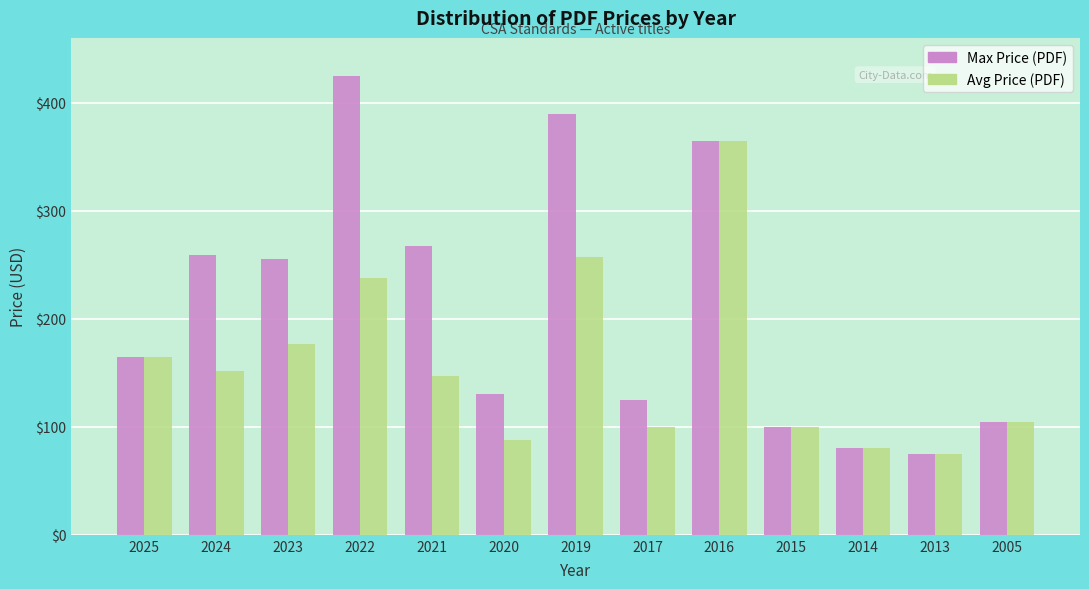

What is the total value across all series at 2014?

160.0